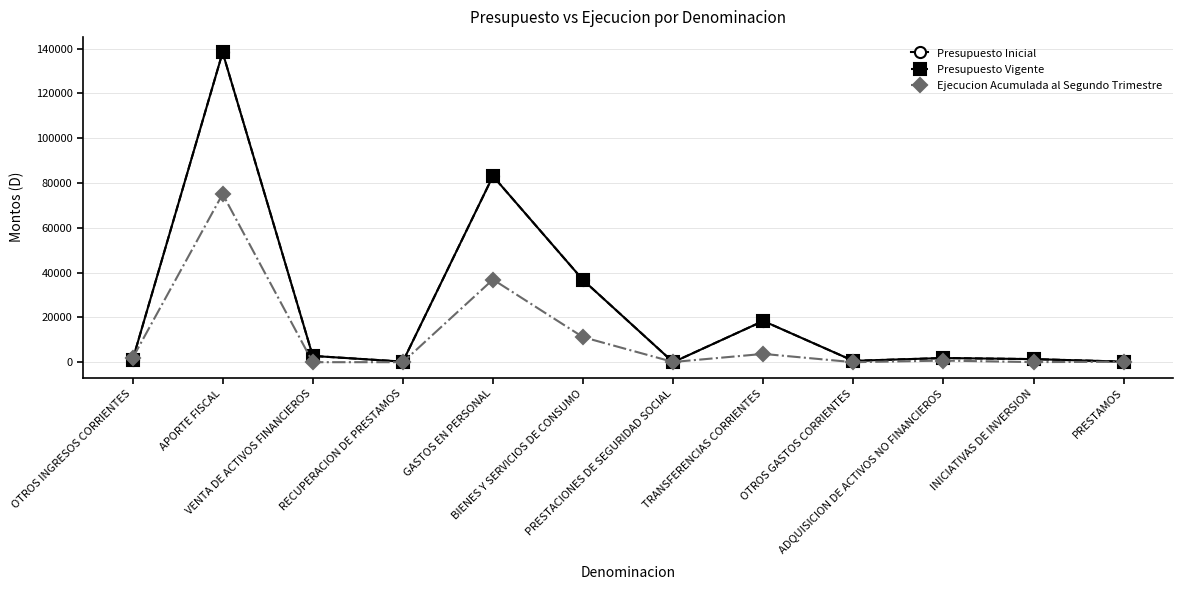

Is the value of Ejecucion Acumulada al Segundo Trimestre at TRANSFERENCIAS CORRIENTES greater than the value of Presupuesto Vigente at PRESTACIONES DE SEGURIDAD SOCIAL?

Yes